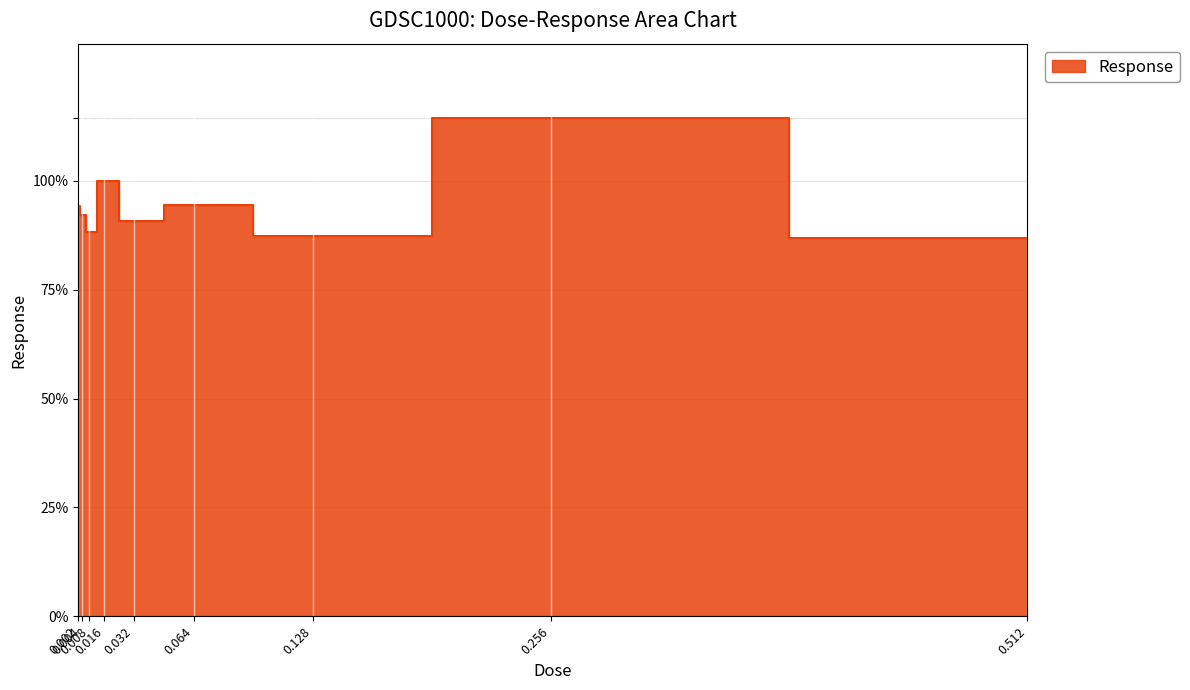

How many points are higher than both their immediate neighbors (excluding endpoints)?

3